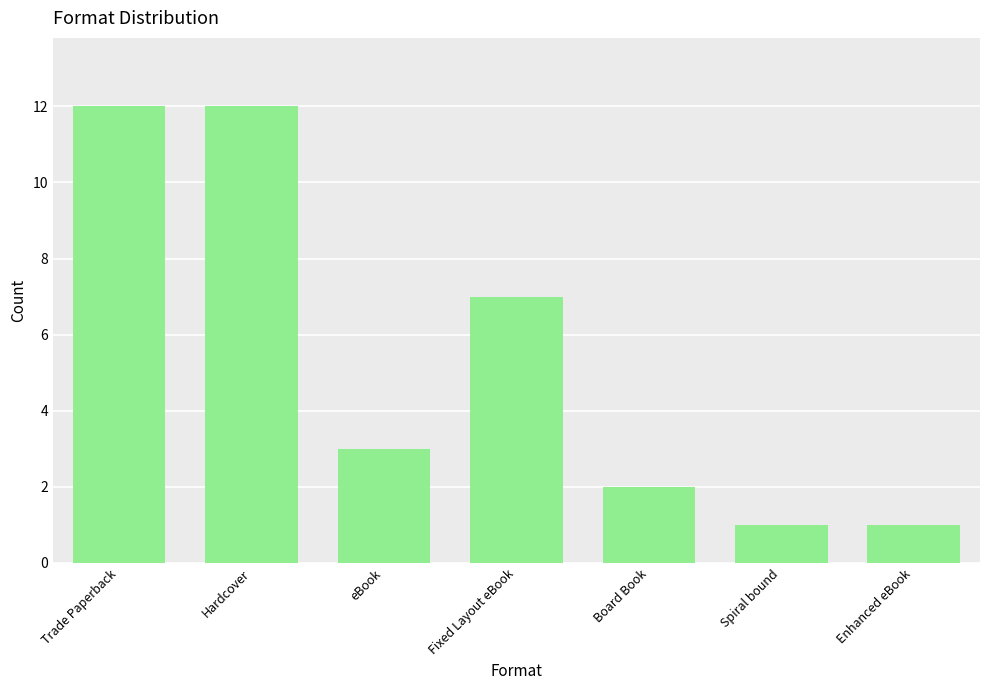

Between Hardcover and eBook, which is larger?

Hardcover